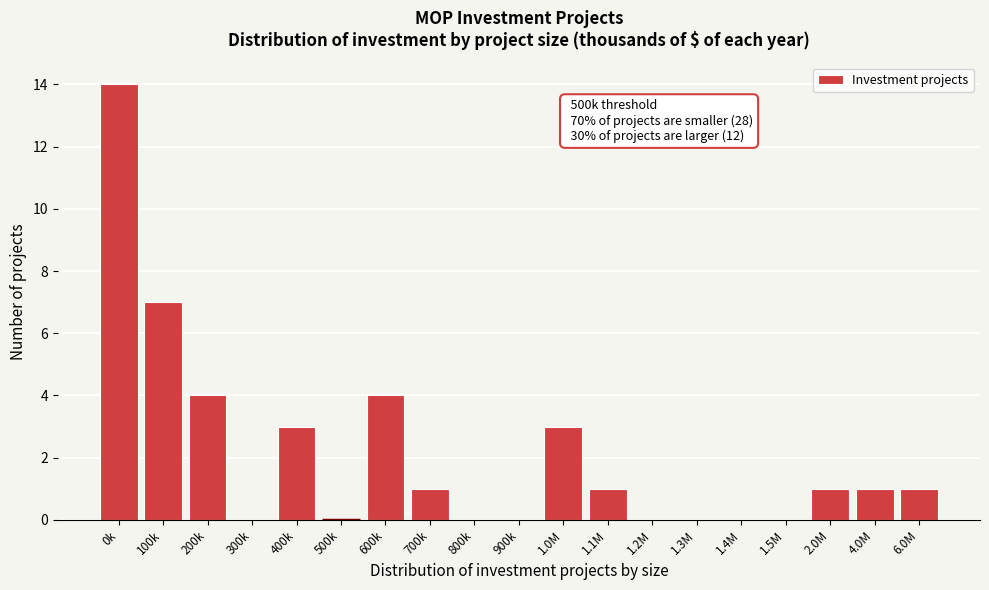

Reading left to right, what are all the values shown in this chart?

0k=14	100k=7	200k=4	300k=0	400k=3	500k=0	600k=4	700k=1	800k=0	900k=0	1.0M=3	1.1M=1	1.2M=0	1.3M=0	1.4M=0	1.5M=0	2.0M=1	4.0M=1	6.0M=1